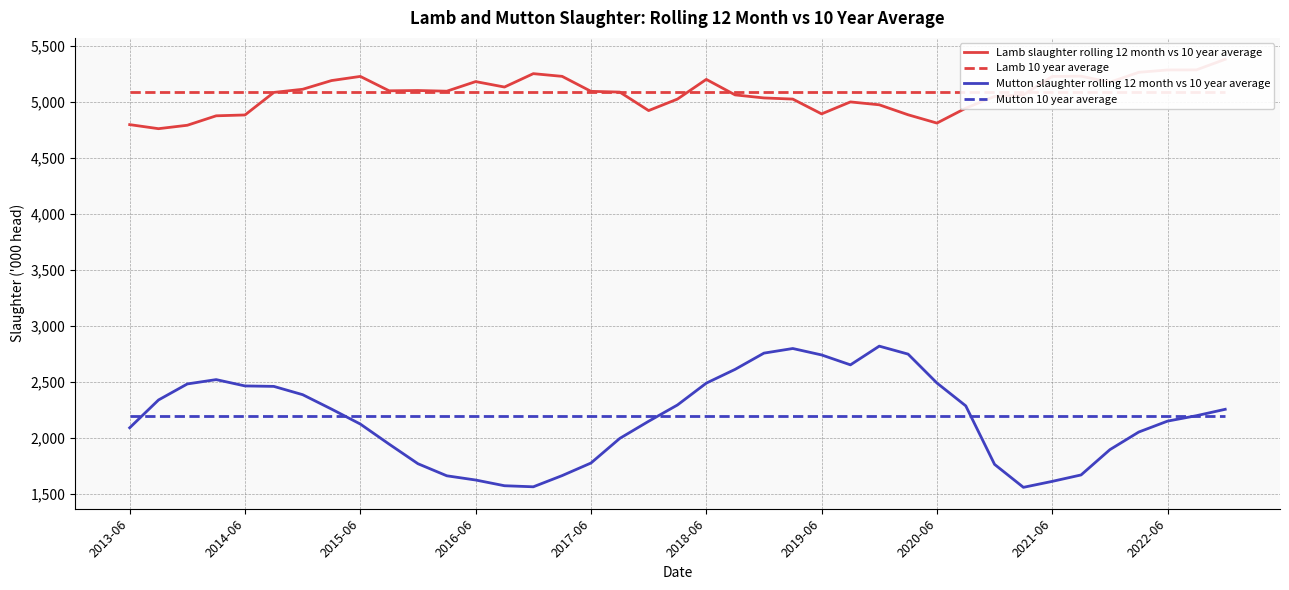

What are all the series names shown in the legend?

Lamb slaughter rolling 12 month vs 10 year average, Lamb 10 year average, Mutton slaughter rolling 12 month vs 10 year average, Mutton 10 year average